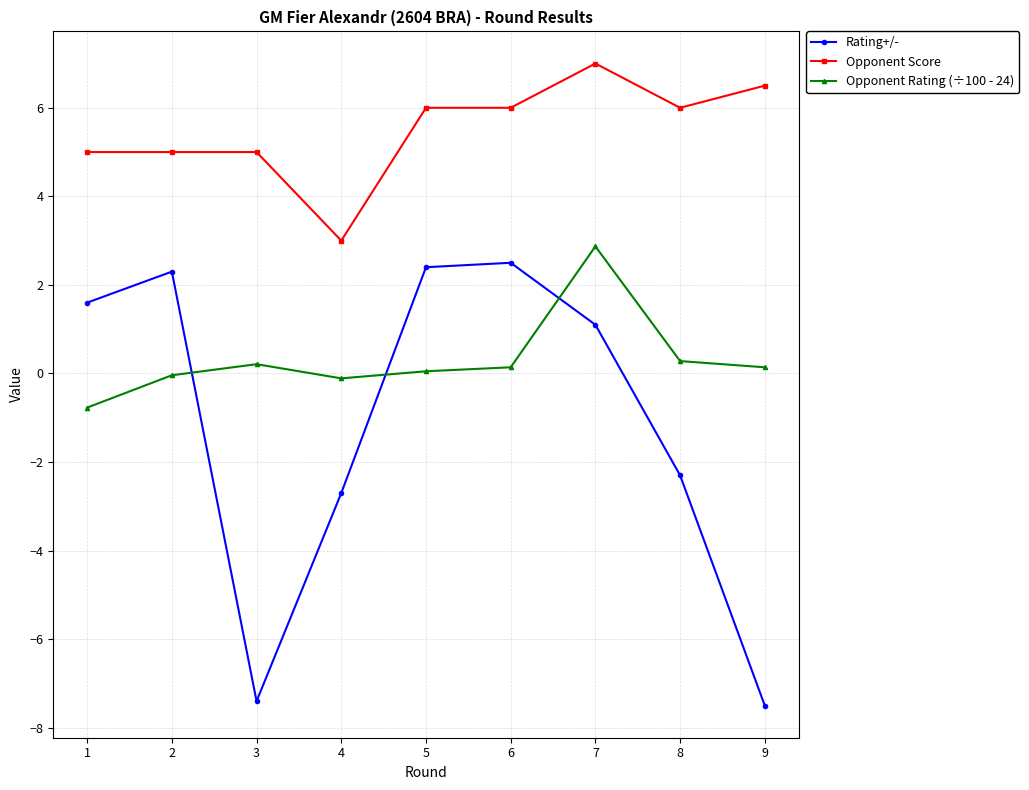

Is it true that Opponent Rating (÷100 - 24) equals 4.9 at 7?

False